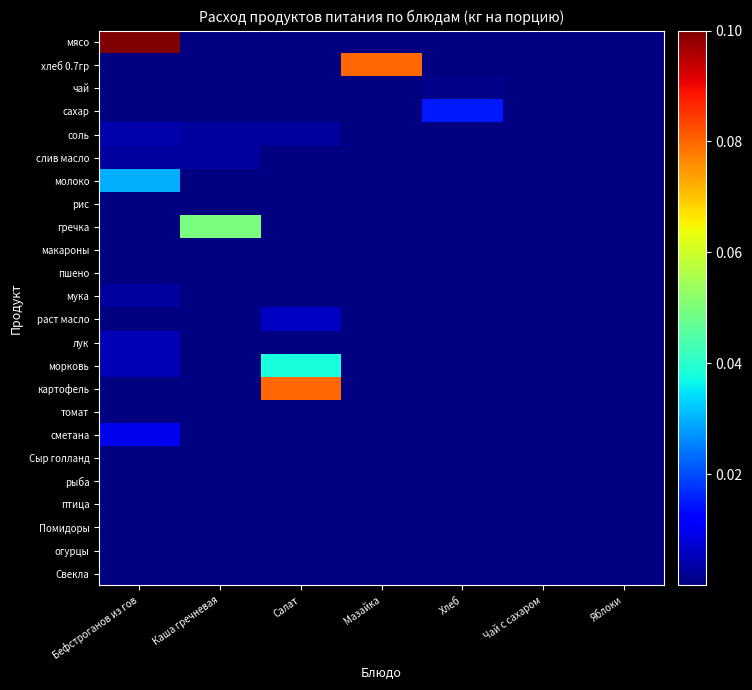

Which has a higher value, Чай с сахаром or Мазайка?

Чай с сахаром